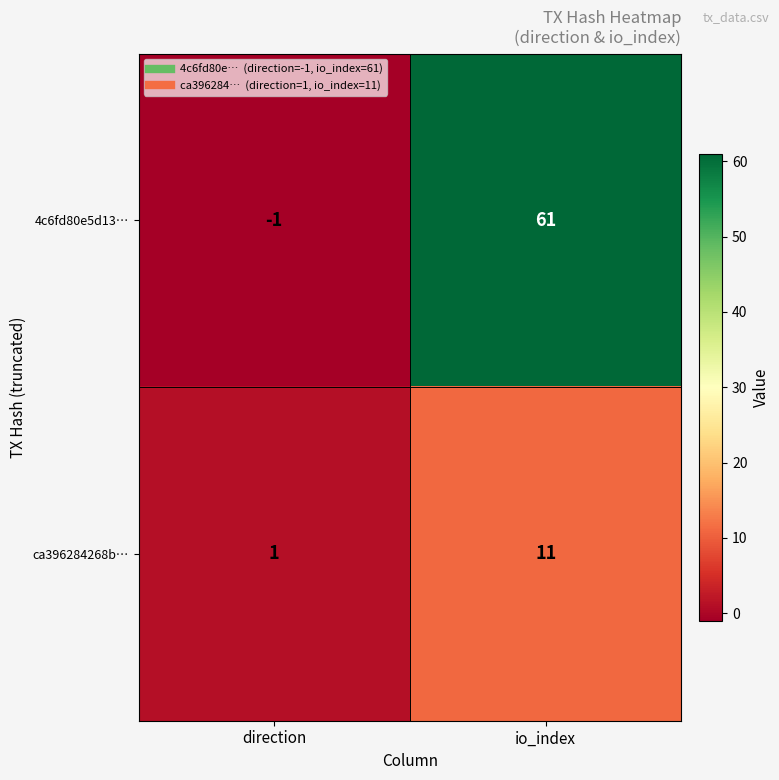

Which series changed the most between direction and io_index?

4c6fd80e5d13…